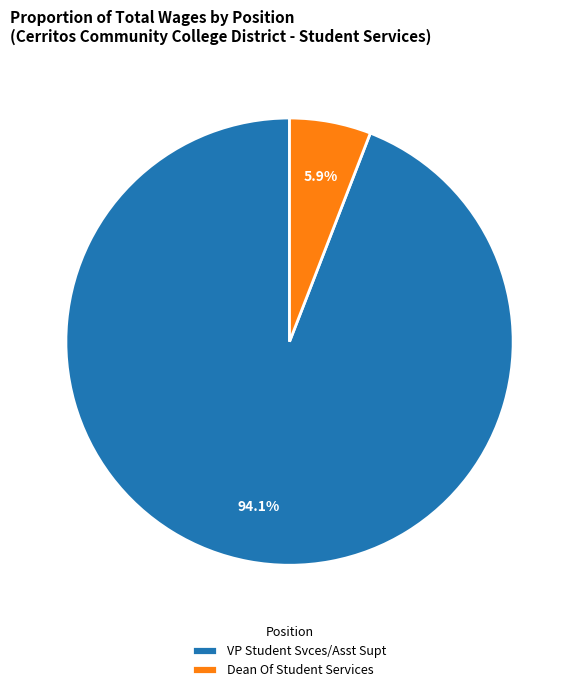

Which has a higher value, VP Student Svces/Asst Supt or Dean Of Student Services?

VP Student Svces/Asst Supt